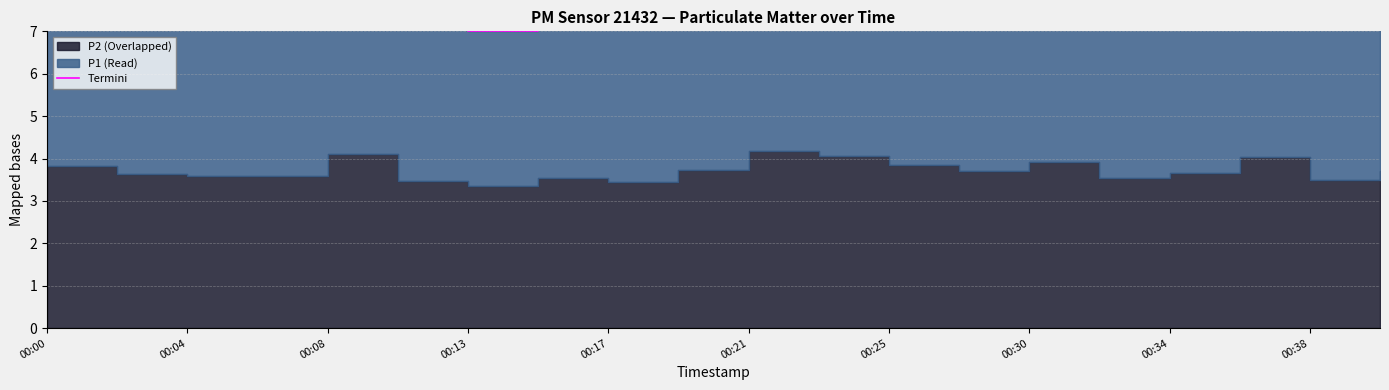

Reading right to left, extract all data points from this chart.

8.5	7.6	8.5	7.7	7.9	8.5	7.8	8.1	9.4	9.3	8.0	7.4	7.6	7.0	7.6	8.6	7.6	7.6	8.0	8.1